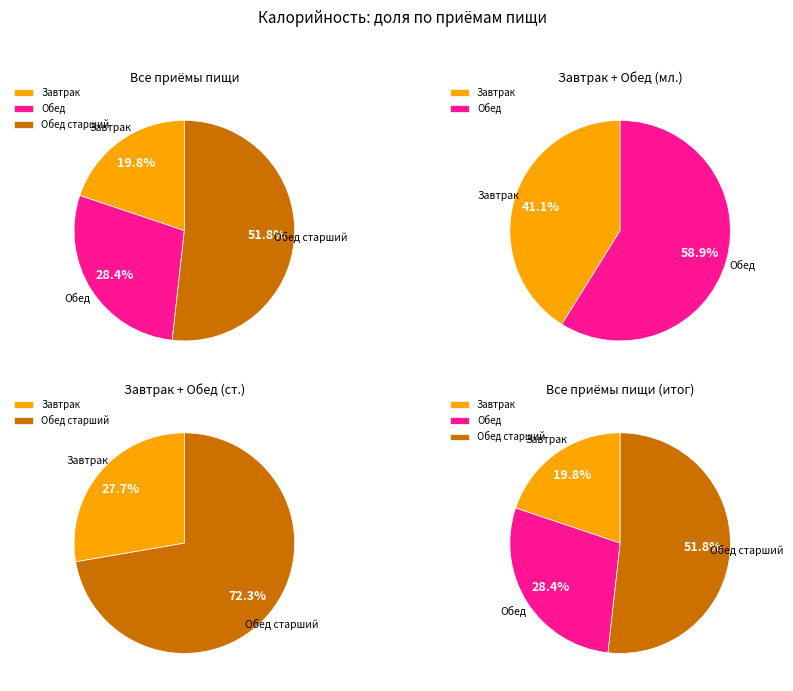

Which category has the biggest portion of the pie?

Обед старший